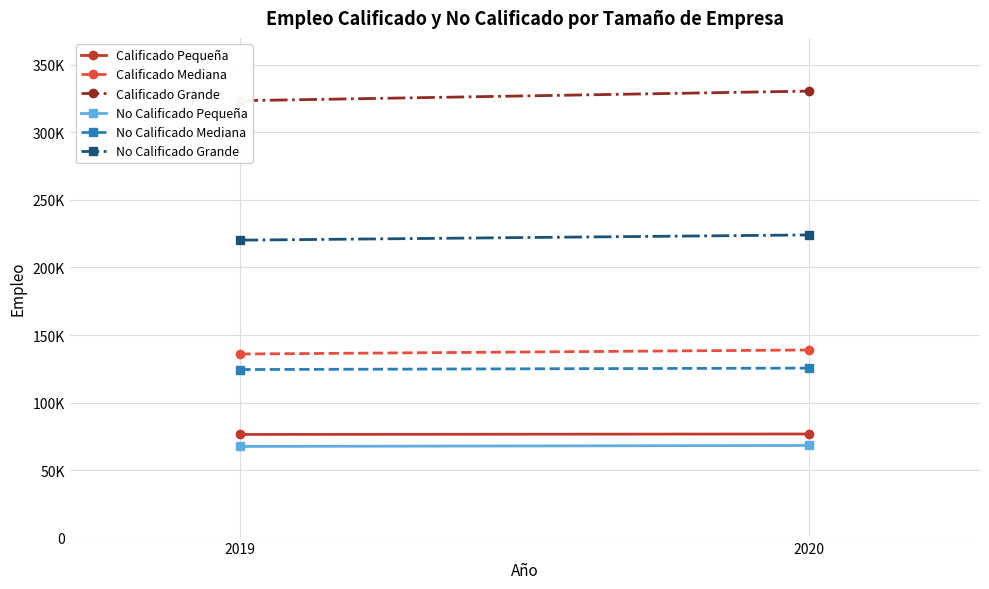

Which series changed the most between 2019 and 2020?

Calificado Grande